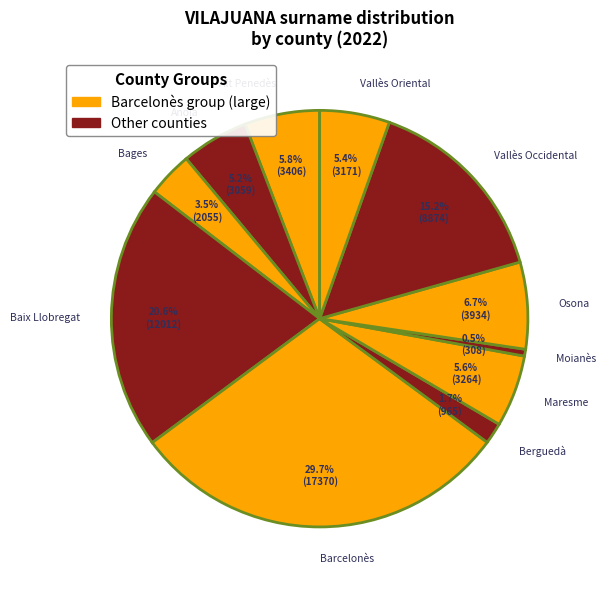

What portion of the pie excludes Berguedà?

98.3%